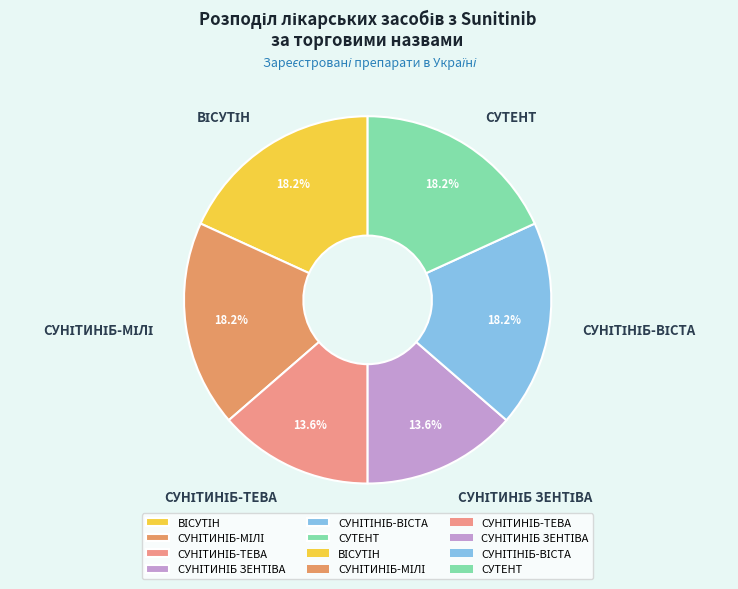

Is there a majority slice in this chart?

No